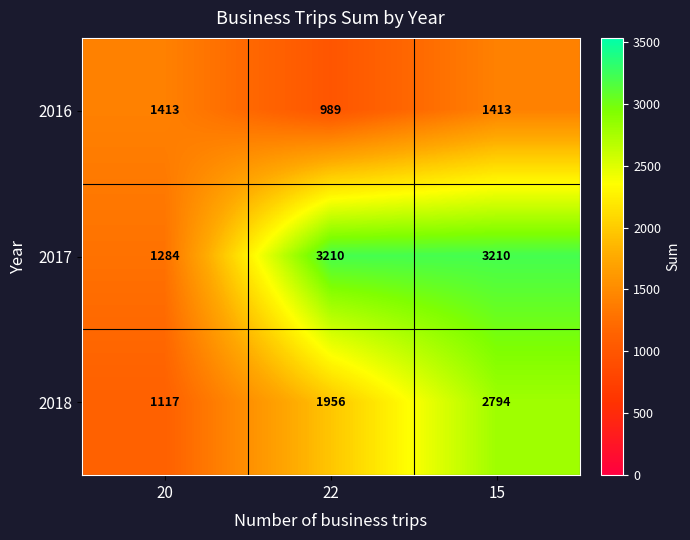

Is it true that 2018 equals 2794 at 15?

True